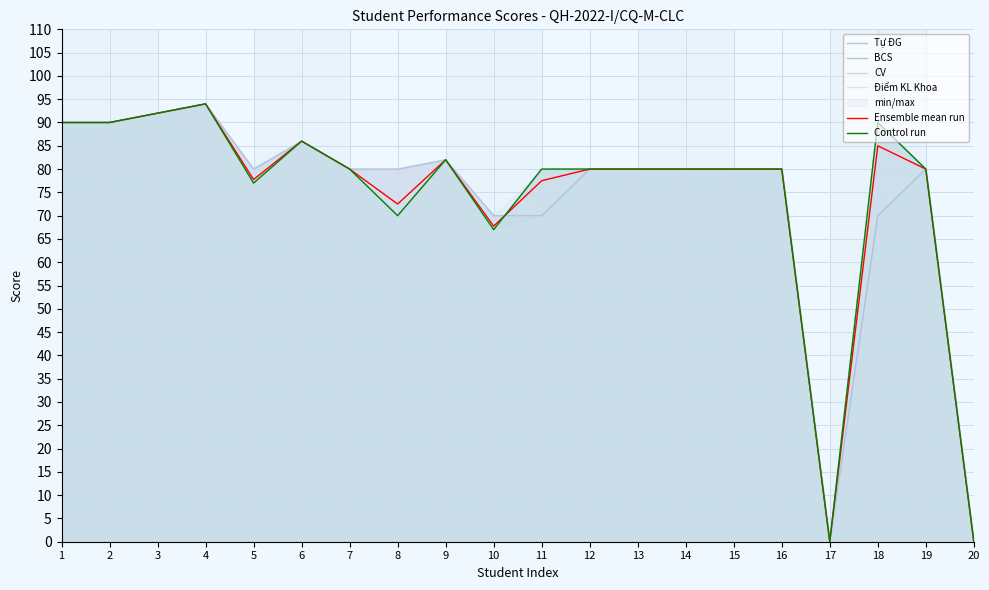

Between 5 and 8, which is larger?

5